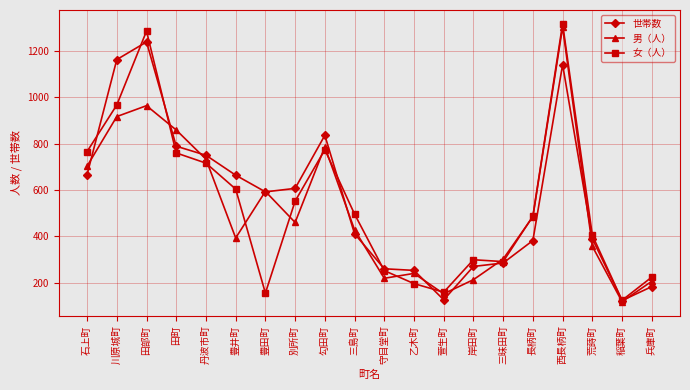

What is the maximum value for 男（人）?

1303